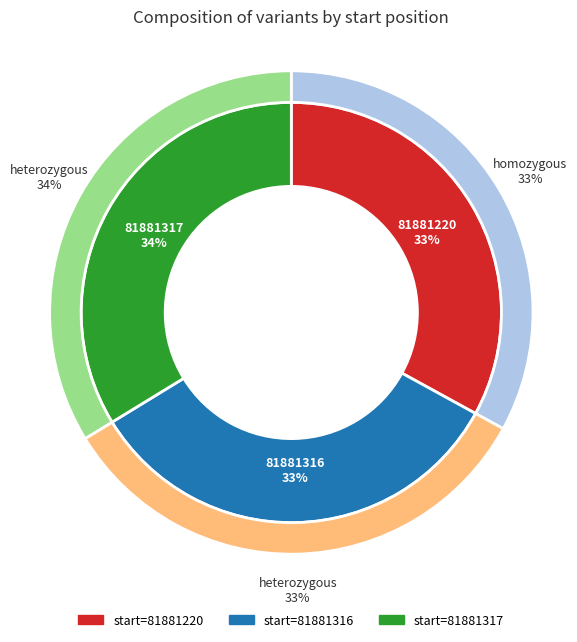

To the nearest percent, what percentage of the pie is 81881316?

33%